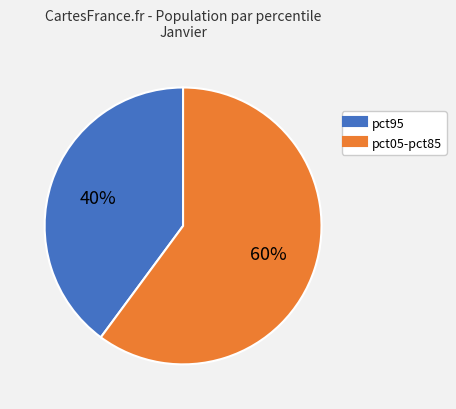

Is there a majority slice in this chart?

Yes